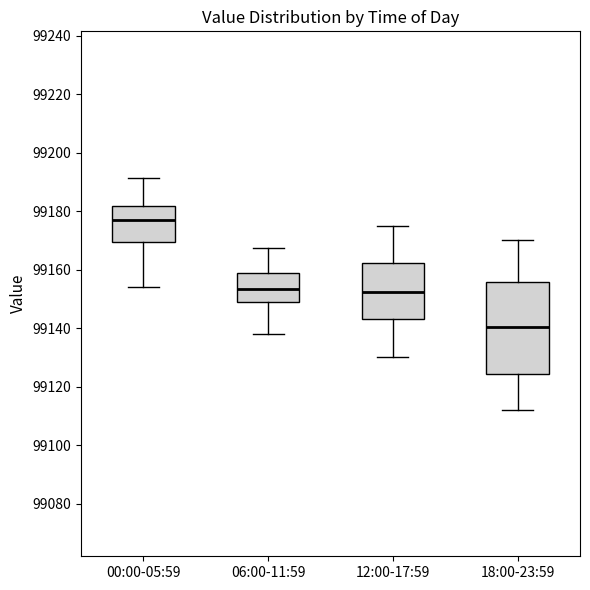

Where is the lower edge of the box for 00:00-05:59 on the y-axis? The values are not printed on the chart, so give them approximately, as read against the axis.

99170